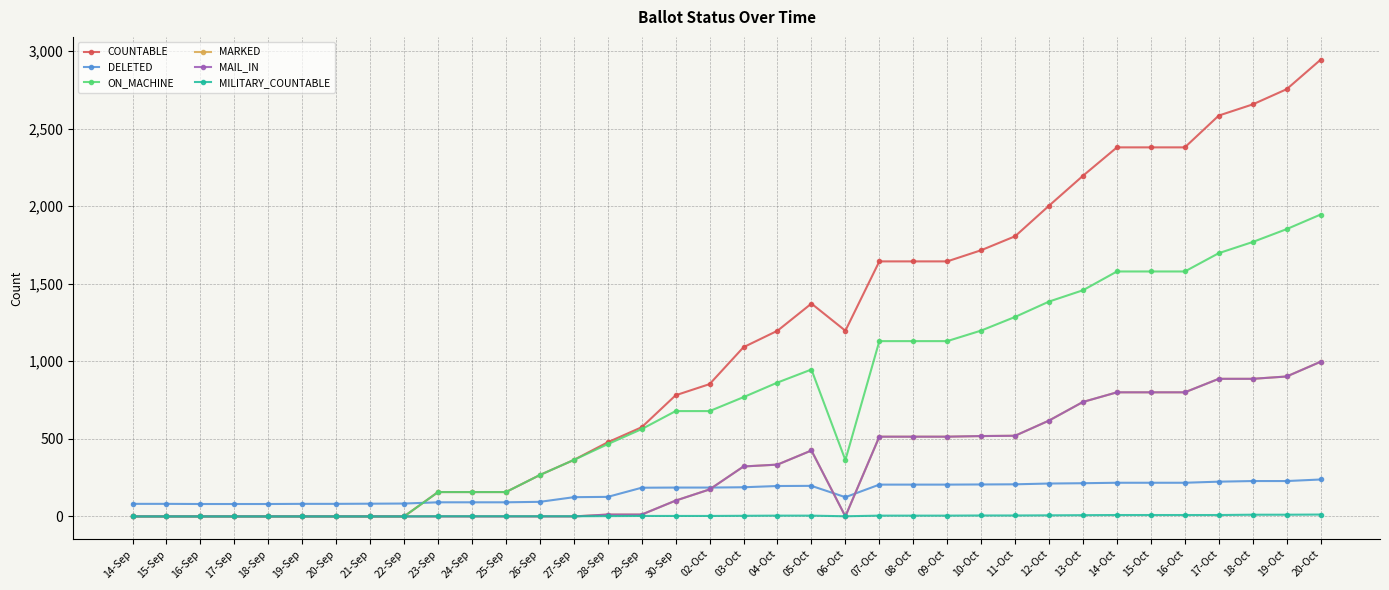

Does the chart have visible grid lines?

Yes